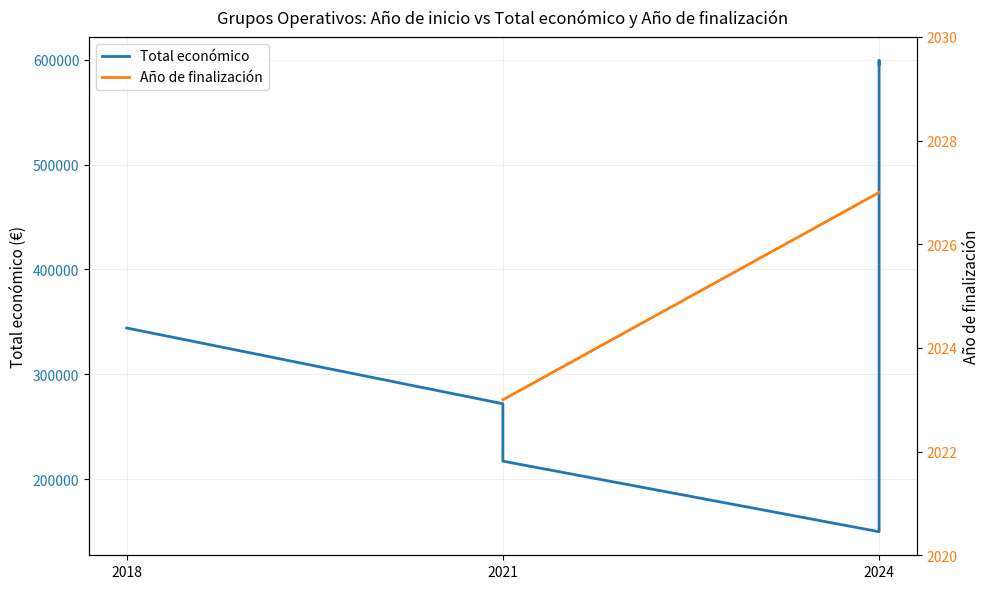

What is the sum of the Total económico values at 2024 and 2018?

943454.0